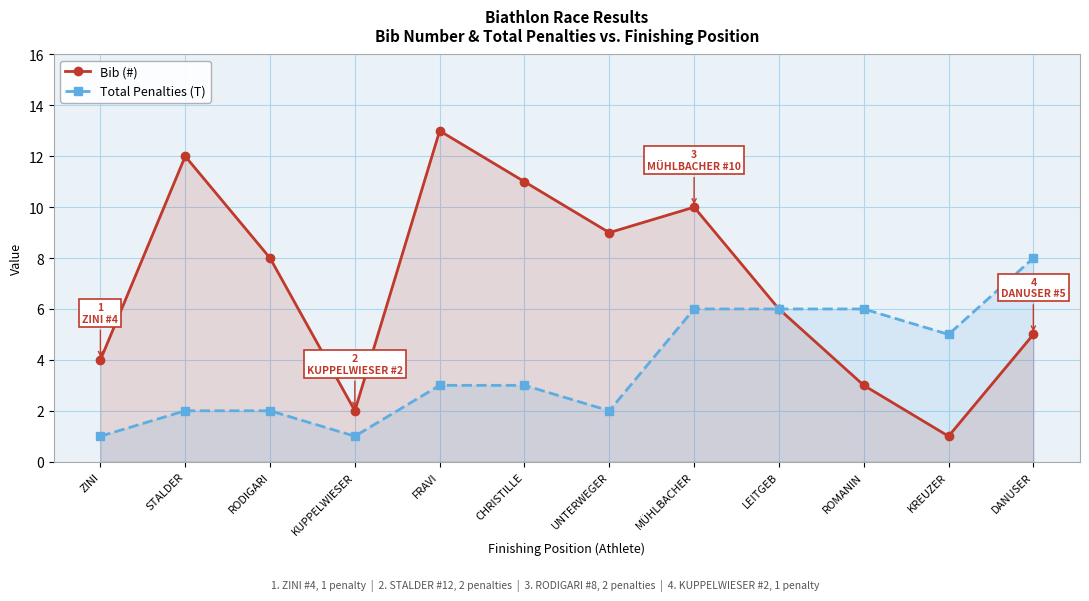

The Bib (#) series shows 2 at DANUSER. True or false?

False